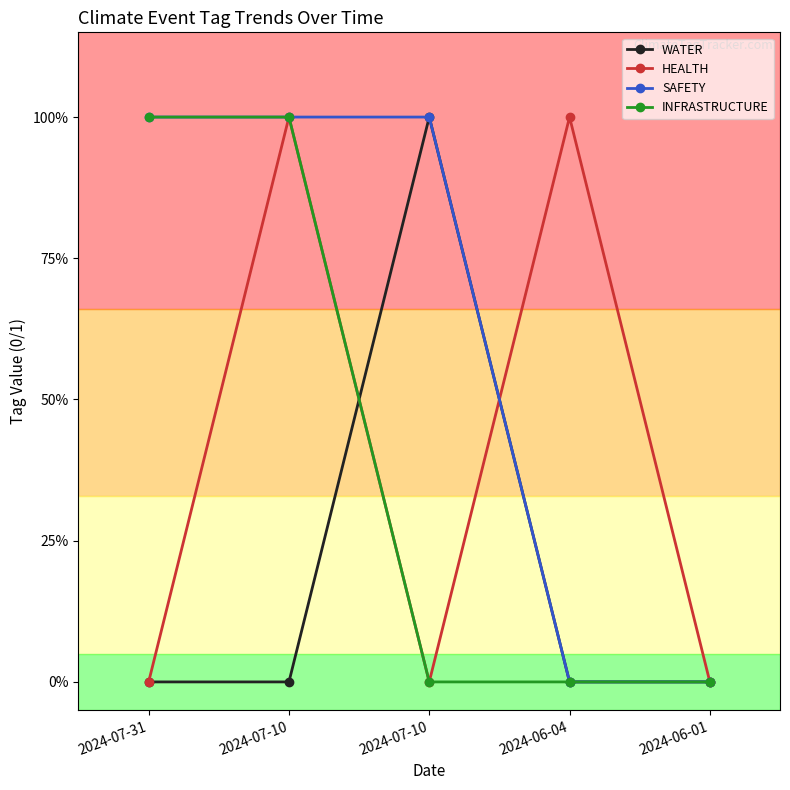

What are all the series names shown in the legend?

WATER, HEALTH, SAFETY, INFRASTRUCTURE